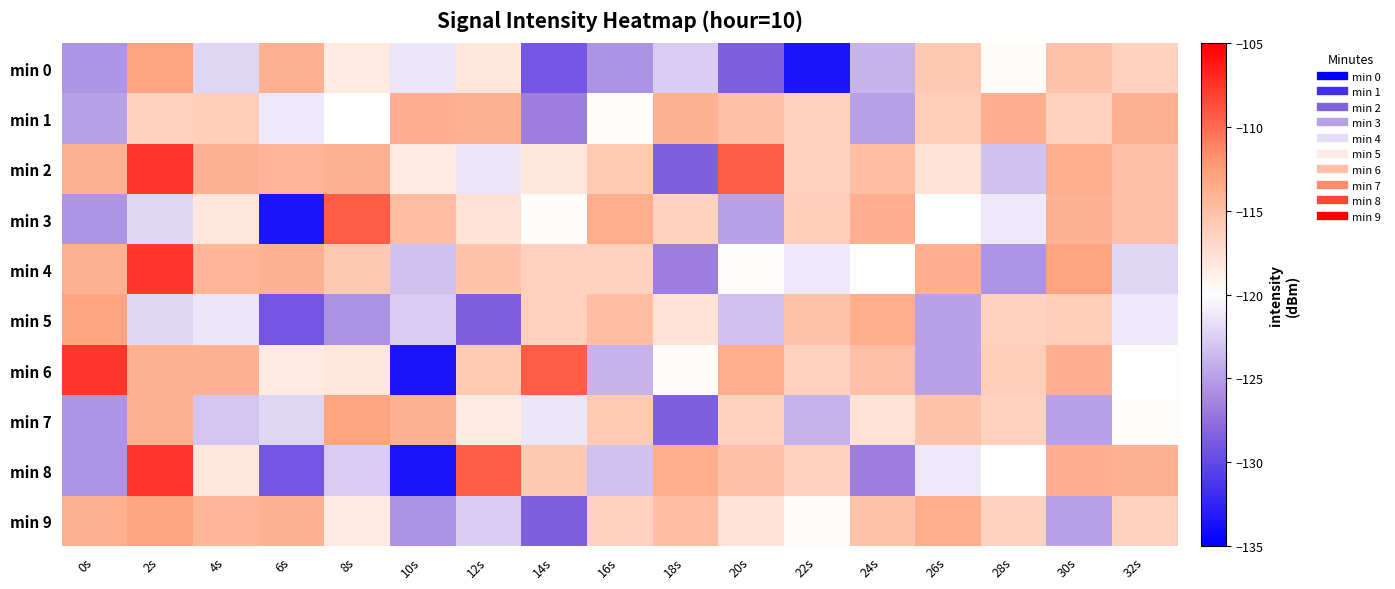

At which category does the chart reach its peak across all series?

2s